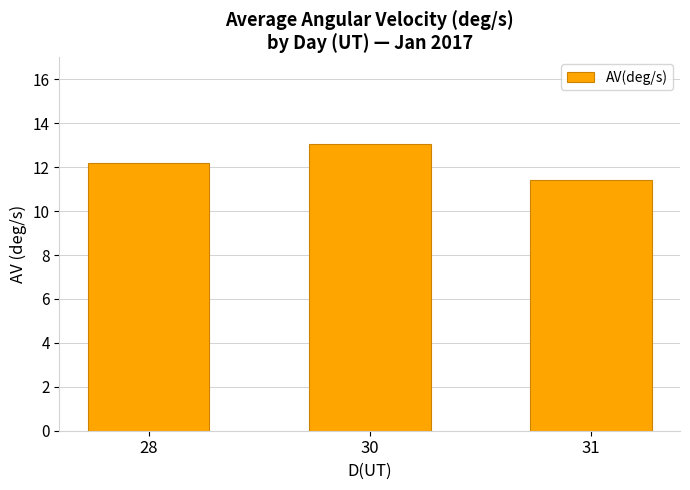

List the labels in order of value, smallest first.

31, 28, 30